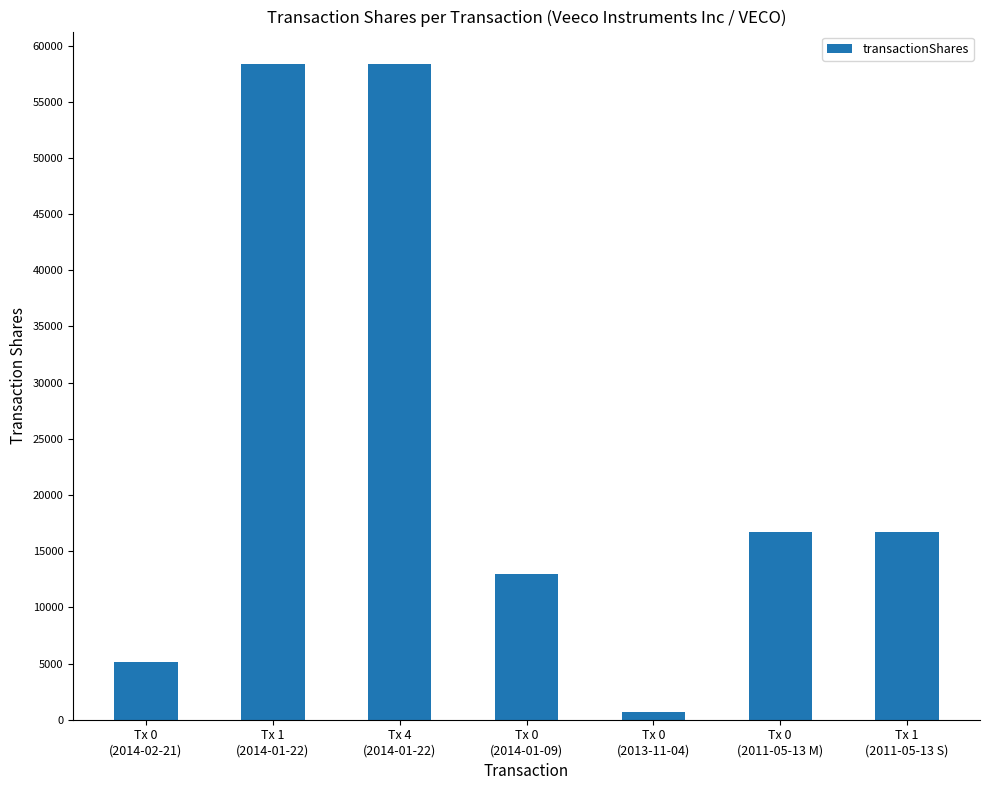

What is the sum of the values at Tx 0
(2014-01-09) and Tx 0
(2014-02-21)?

18068